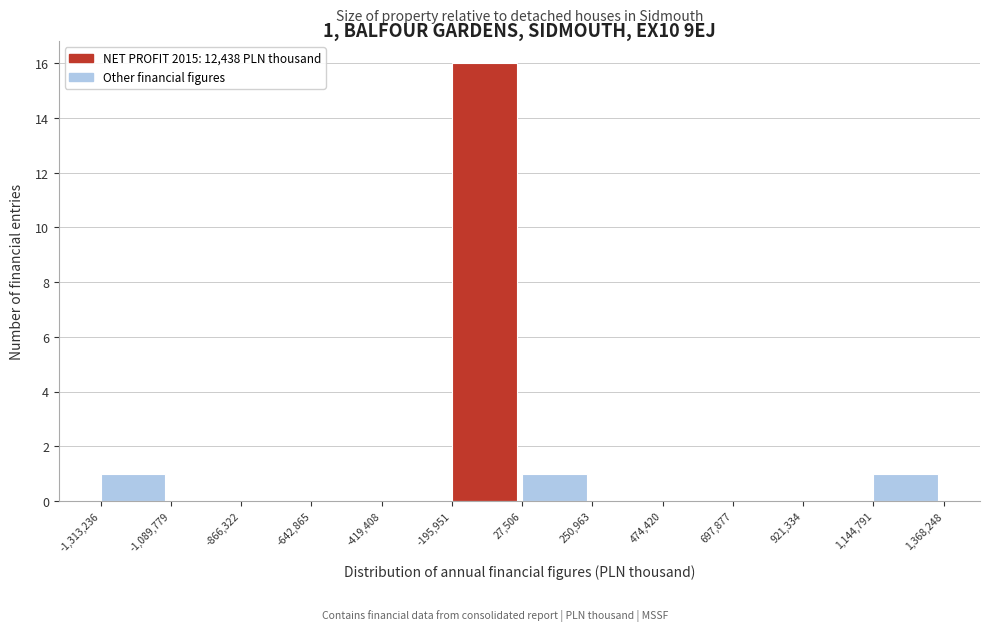

Over which range of the x-axis is the bar tallest?

-195,951 to 27,506